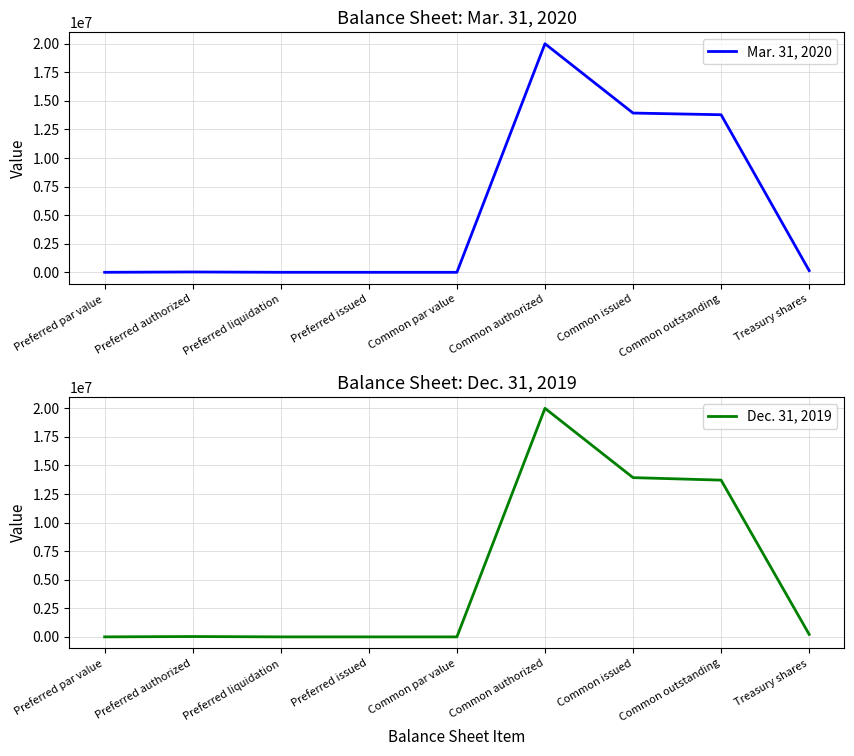

Reading left to right, transcribe all the data shown in this chart.

Mar. 31, 2020: Preferred par value=1000	Preferred authorized=30000	Preferred liquidation=1000	Preferred issued=0	Common par value=1	Common authorized=20000000	Common issued=13934996	Common outstanding=13787160	Treasury shares=147836
Dec. 31, 2019: Preferred par value=1000	Preferred authorized=30000	Preferred liquidation=1000	Preferred issued=0	Common par value=1	Common authorized=20000000	Common issued=13934996	Common outstanding=13716445	Treasury shares=218551